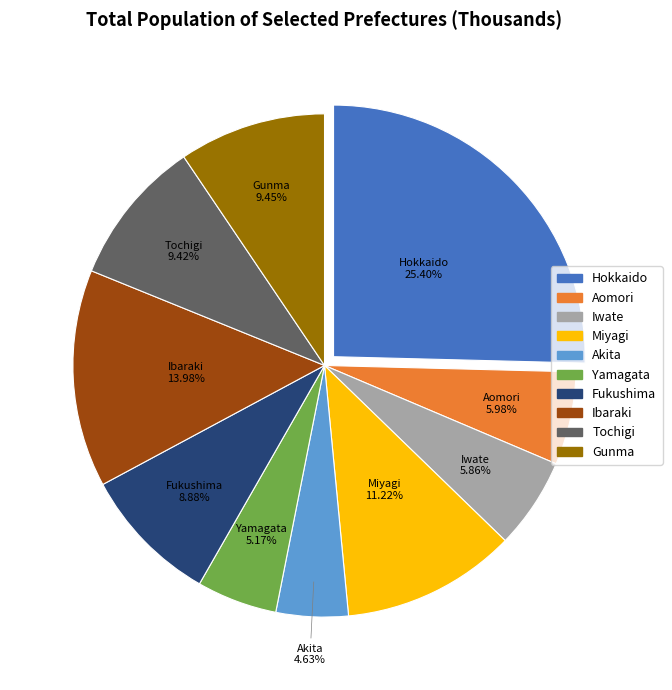

Does Yamagata account for over 50% of the chart?

No